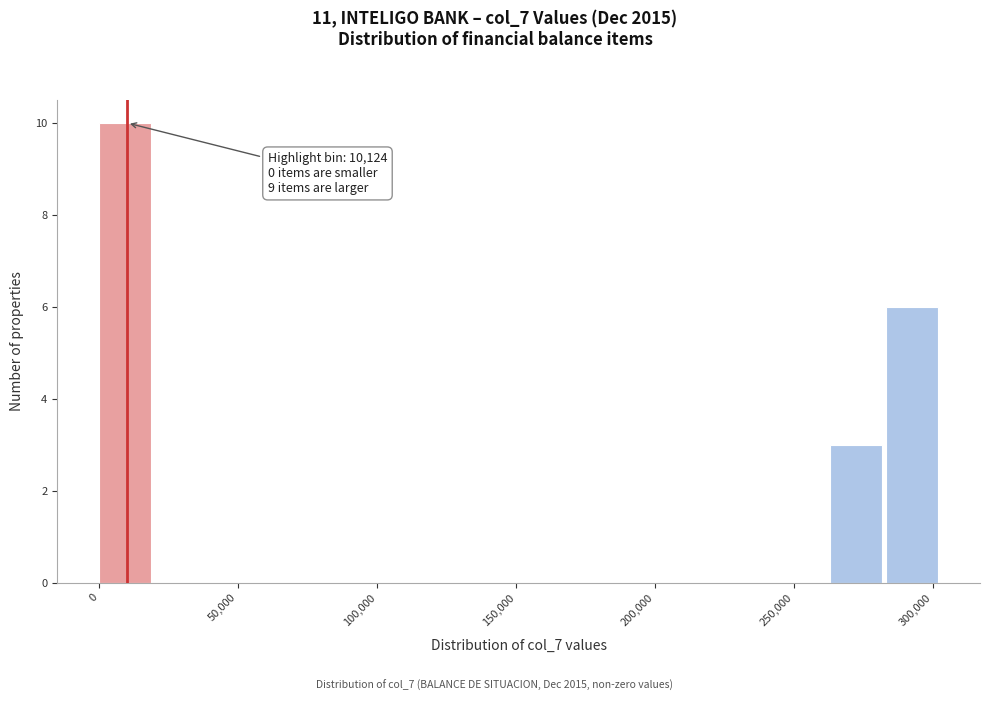

Which range on the x-axis has the tallest bar?

0 to 20000